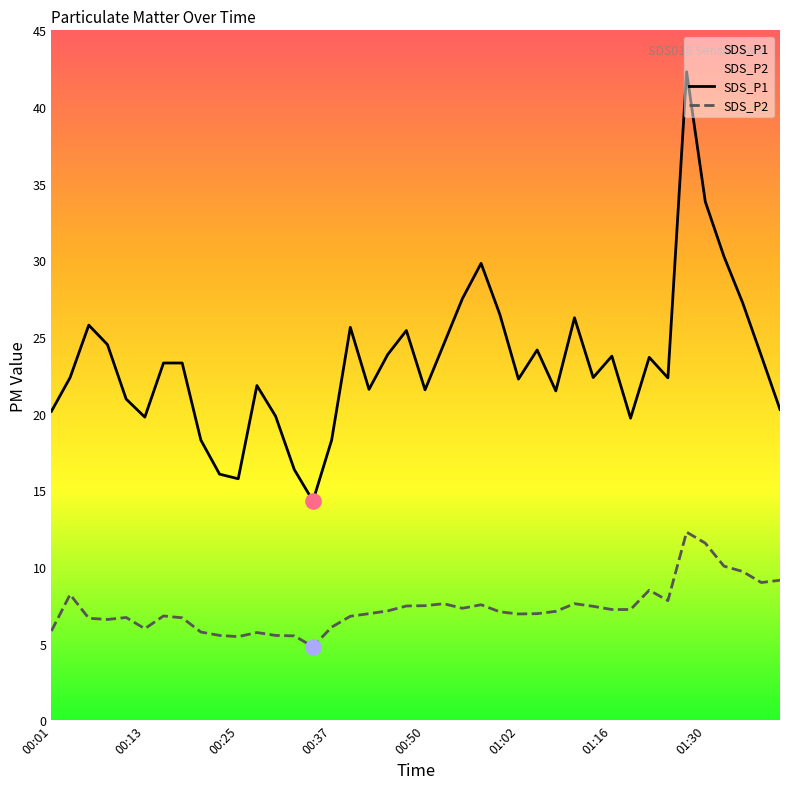

What are all the series names shown in the legend?

SDS_P1, SDS_P2